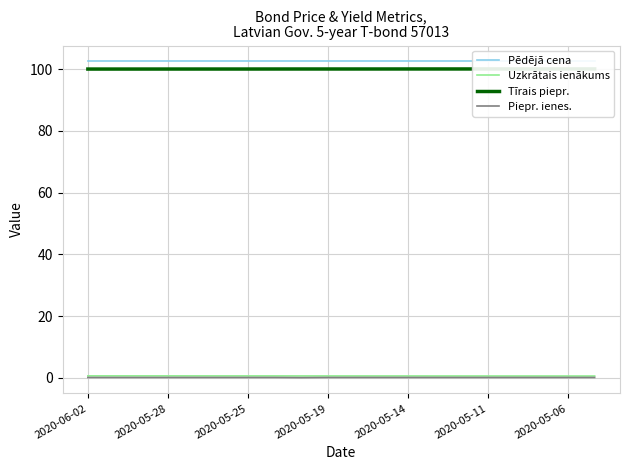

True or false: Piepr. ienes. has a value of 0.1 at 2020-05-11.

True